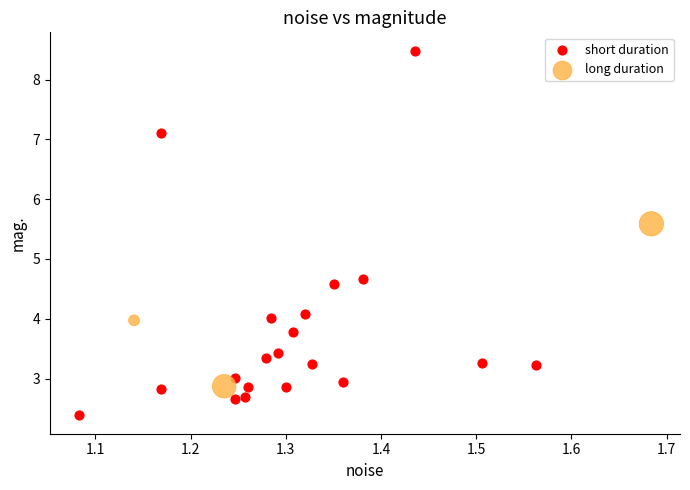

What are all the series names shown in the legend?

short duration, long duration